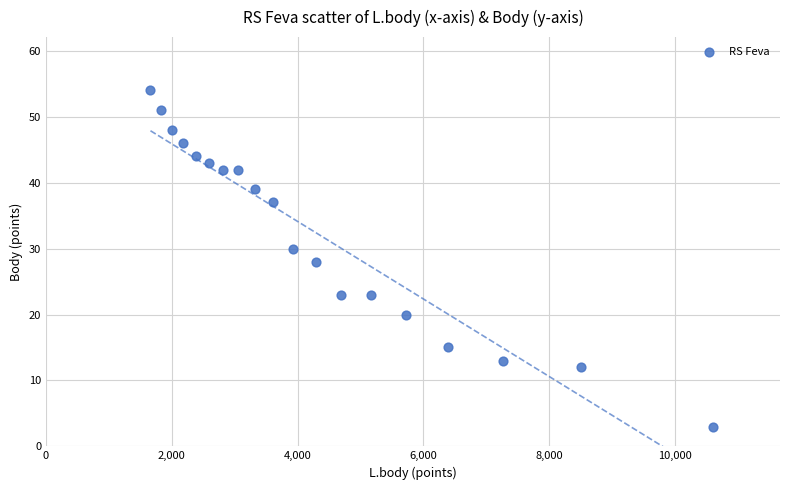

What is the range of X values (max minus min)?

8951